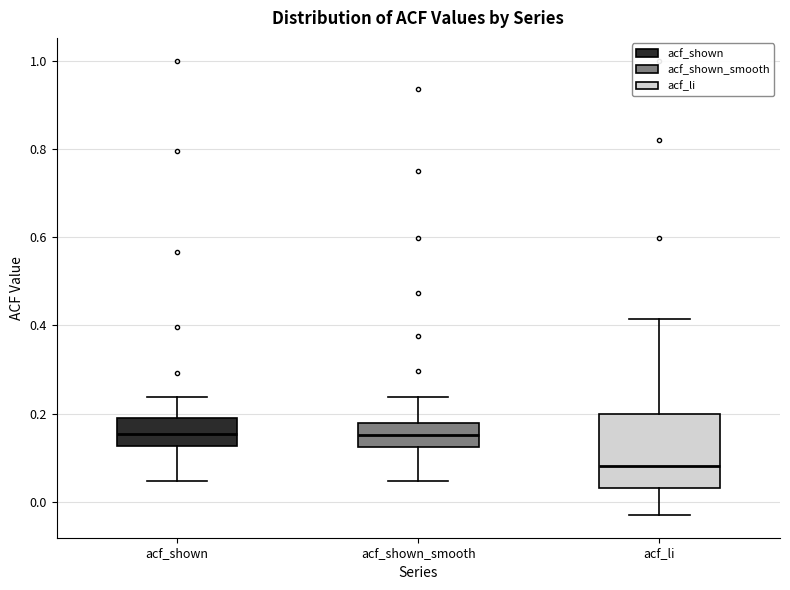

Reading left to right, transcribe this box plot: for each box, give where its median line is, the range the box spans, and where its two whiskers end, as read against the y-axis. The values are not printed on the chart, so give them approximately, as read against the axis.

acf_shown: median 0.16, box 0.12 to 0.18, whiskers 0.04 to 0.24
acf_shown_smooth: median 0.16, box 0.12 to 0.18, whiskers 0.04 to 0.24
acf_li: median 0.08, box 0.04 to 0.20, whiskers -0.02 to 0.42